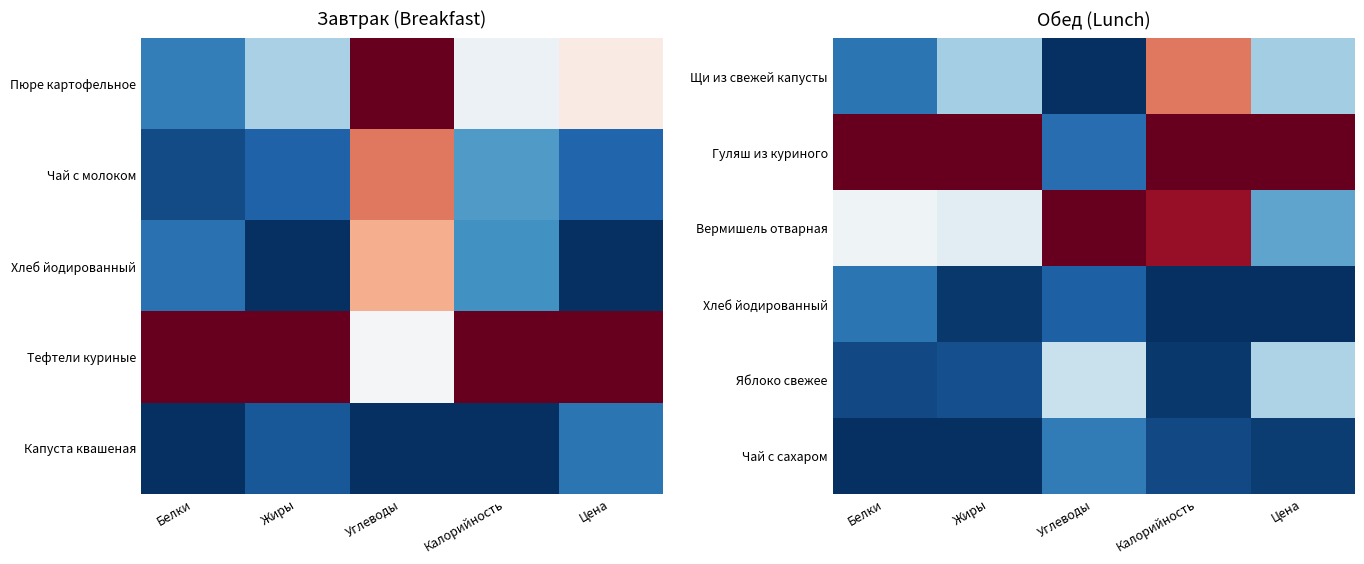

Is the value of Вермишель отварная at Калорийность greater than the value of Чай с сахаром at Цена?

Yes